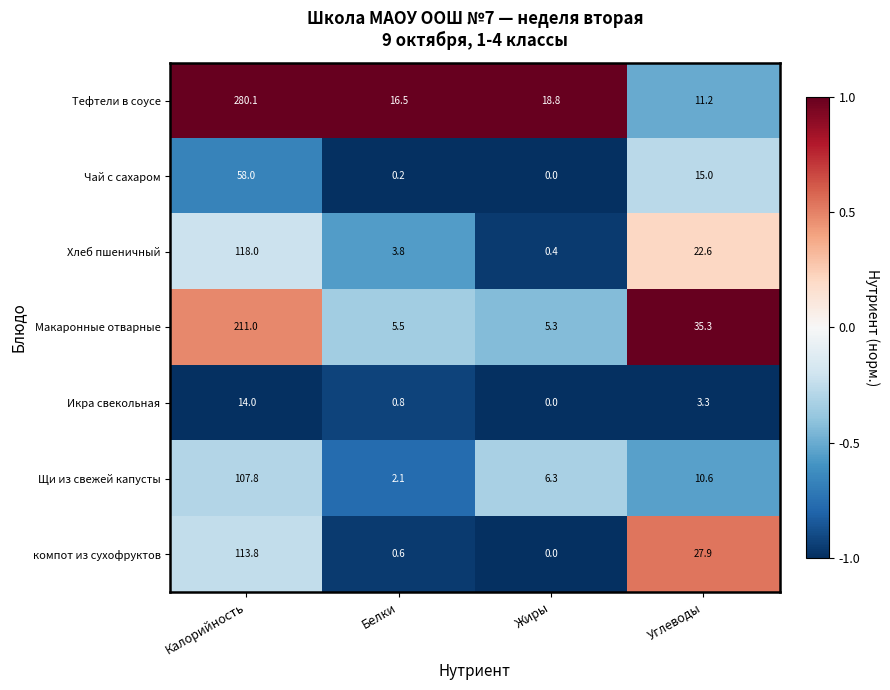

The Чай с сахаром series shows 0.2 at Белки. True or false?

True